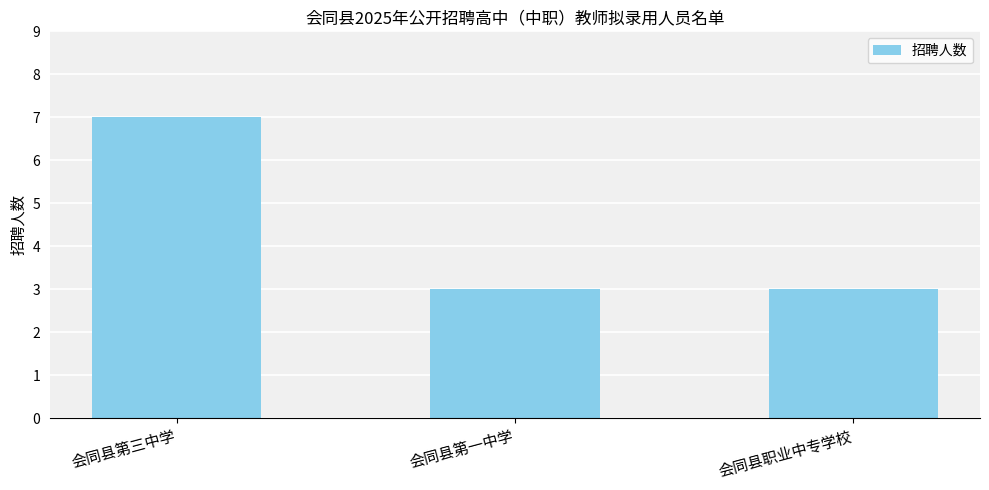

What is the label of the 1st bar from the left?

会同县第三中学